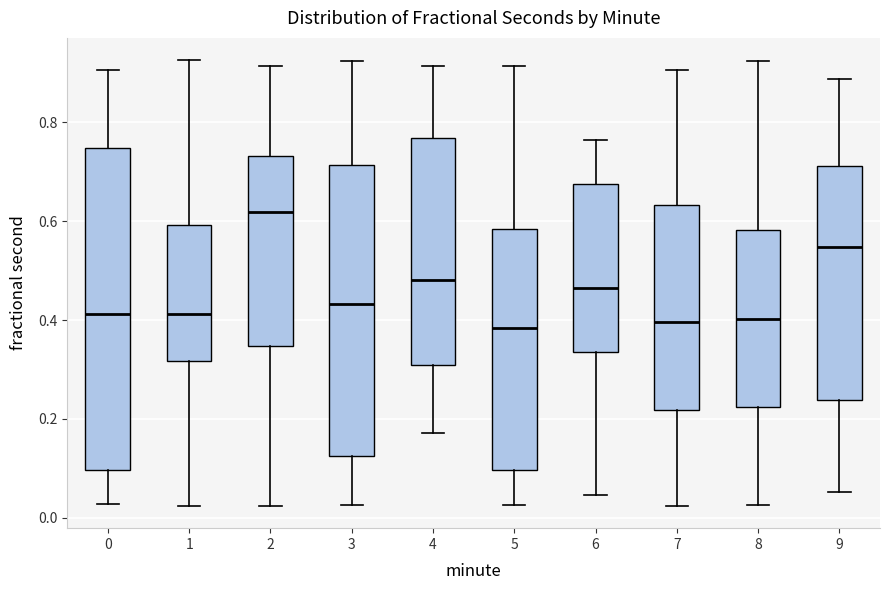

Where is the lower edge of the box at x = 8 on the y-axis? The values are not printed on the chart, so give them approximately, as read against the axis.

0.22